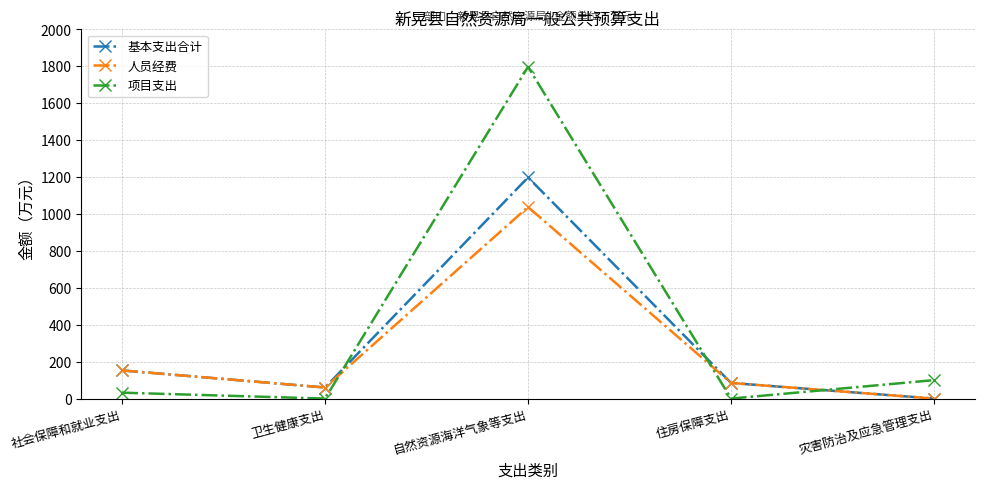

What is the maximum value for 项目支出?

1796.8